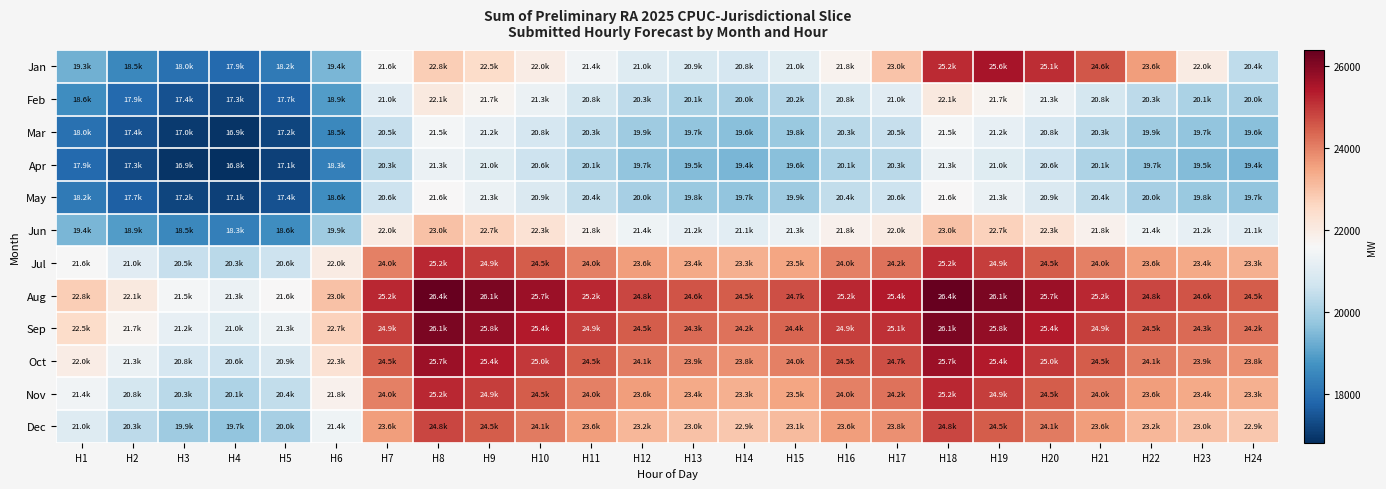

Which category has the highest value across all series?

H8